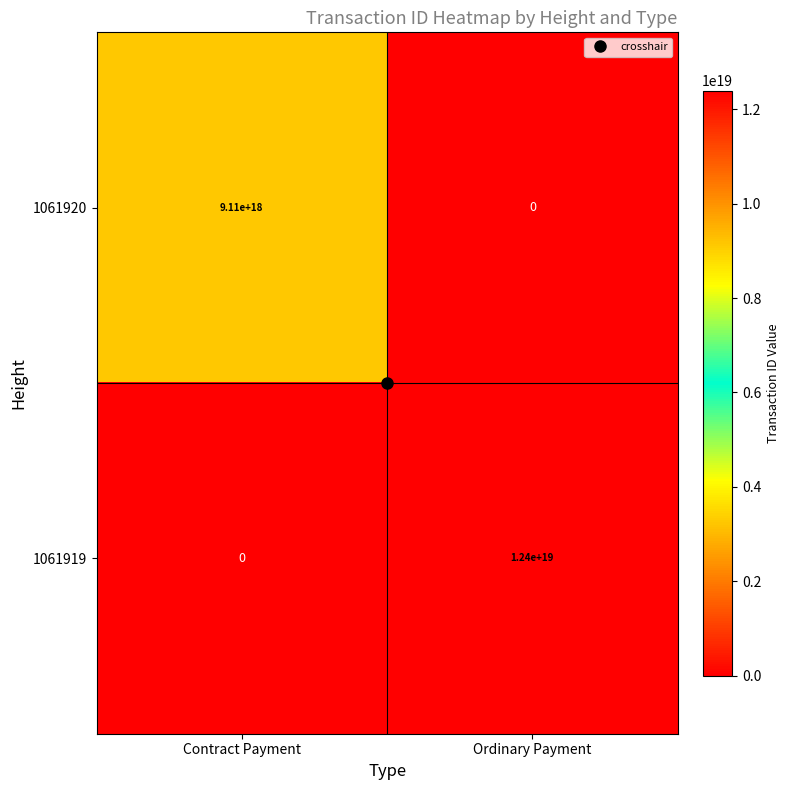

At Contract Payment, list the series in order from smallest to largest.

1061919, 1061920